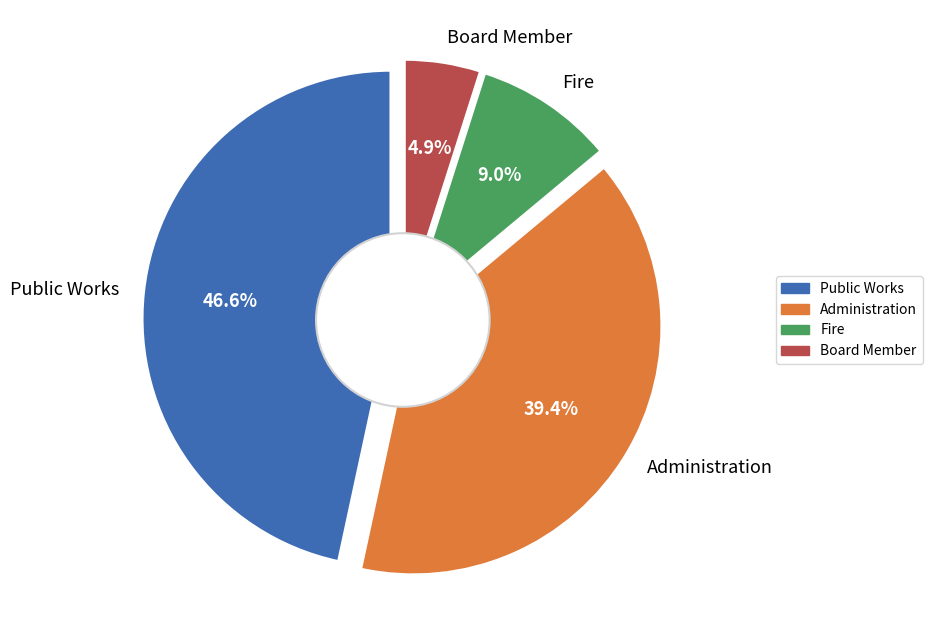

What is the largest slice in the pie chart?

Public Works